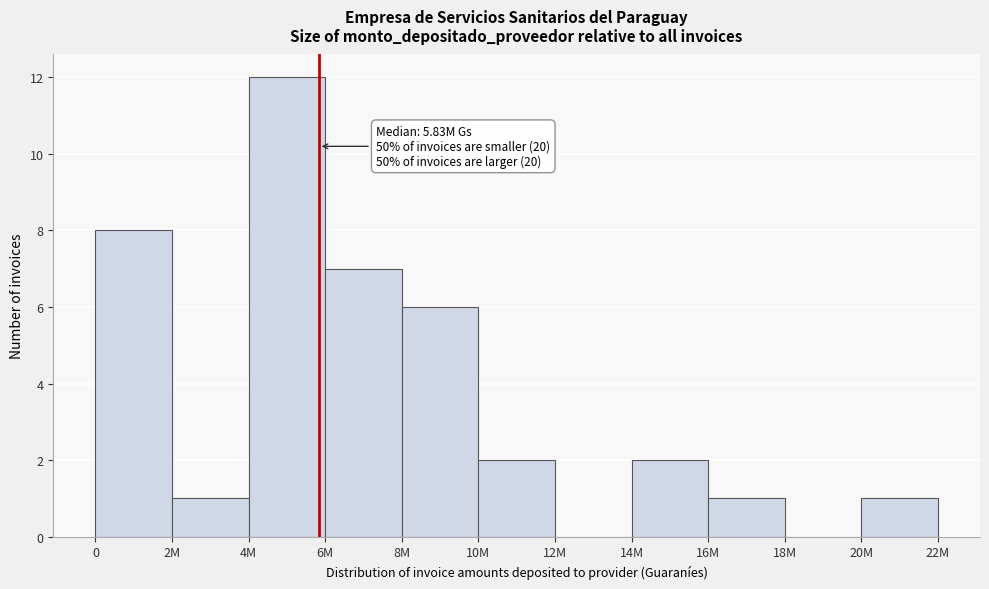

Reading left to right, transcribe all the data shown in this chart.

0=8	2M=1	4M=12	6M=7	8M=6	10M=2	12M=0	14M=2	16M=1	18M=0	20M=1